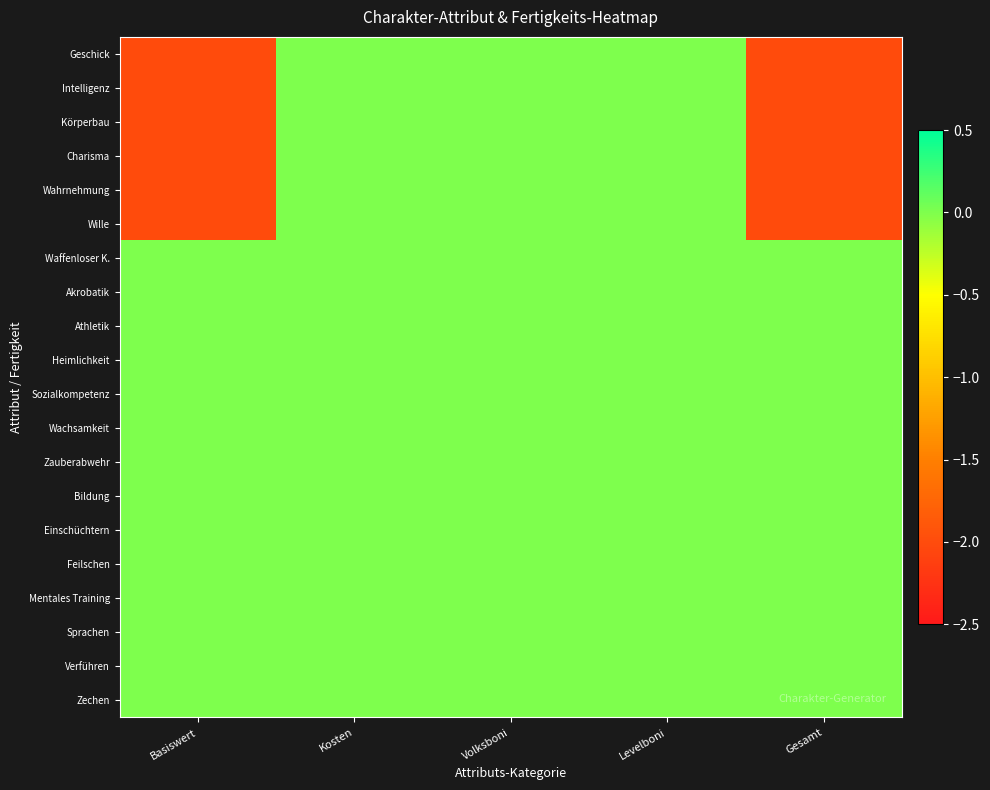

Reading left to right, list all the values displayed in this chart.

Geschick: Basiswert=-2	Kosten=0	Volksboni=0	Levelboni=0	Gesamt=-2
Intelligenz: Basiswert=-2	Kosten=0	Volksboni=0	Levelboni=0	Gesamt=-2
Körperbau: Basiswert=-2	Kosten=0	Volksboni=0	Levelboni=0	Gesamt=-2
Charisma: Basiswert=-2	Kosten=0	Volksboni=0	Levelboni=0	Gesamt=-2
Wahrnehmung: Basiswert=-2	Kosten=0	Volksboni=0	Levelboni=0	Gesamt=-2
Wille: Basiswert=-2	Kosten=0	Volksboni=0	Levelboni=0	Gesamt=-2
Waffenloser K.: Basiswert=0	Kosten=0	Volksboni=0	Levelboni=0	Gesamt=0
Akrobatik: Basiswert=0	Kosten=0	Volksboni=0	Levelboni=0	Gesamt=0
Athletik: Basiswert=0	Kosten=0	Volksboni=0	Levelboni=0	Gesamt=0
Heimlichkeit: Basiswert=0	Kosten=0	Volksboni=0	Levelboni=0	Gesamt=0
Sozialkompetenz: Basiswert=0	Kosten=0	Volksboni=0	Levelboni=0	Gesamt=0
Wachsamkeit: Basiswert=0	Kosten=0	Volksboni=0	Levelboni=0	Gesamt=0
Zauberabwehr: Basiswert=0	Kosten=0	Volksboni=0	Levelboni=0	Gesamt=0
Bildung: Basiswert=0	Kosten=0	Volksboni=0	Levelboni=0	Gesamt=0
Einschüchtern: Basiswert=0	Kosten=0	Volksboni=0	Levelboni=0	Gesamt=0
Feilschen: Basiswert=0	Kosten=0	Volksboni=0	Levelboni=0	Gesamt=0
Mentales Training: Basiswert=0	Kosten=0	Volksboni=0	Levelboni=0	Gesamt=0
Sprachen: Basiswert=0	Kosten=0	Volksboni=0	Levelboni=0	Gesamt=0
Verführen: Basiswert=0	Kosten=0	Volksboni=0	Levelboni=0	Gesamt=0
Zechen: Basiswert=0	Kosten=0	Volksboni=0	Levelboni=0	Gesamt=0